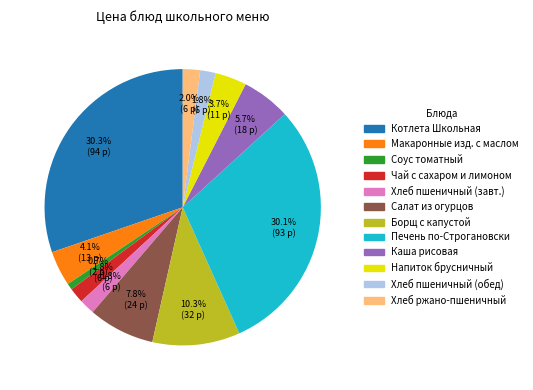

Is there a majority slice in this chart?

No